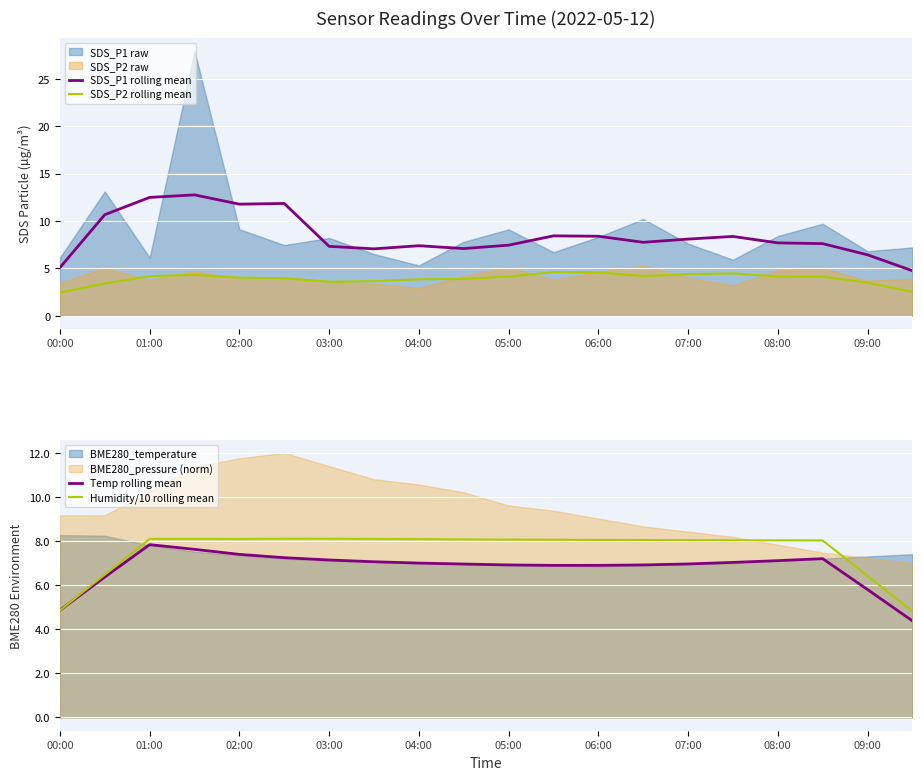

What is the minimum value for SDS_P2 rolling mean?

2.5